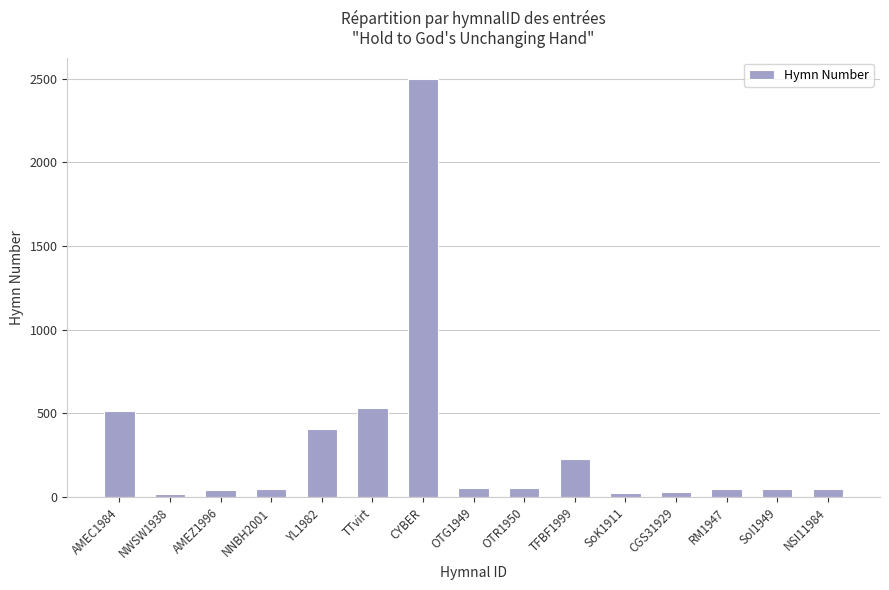

What is the sum of all values?

4615